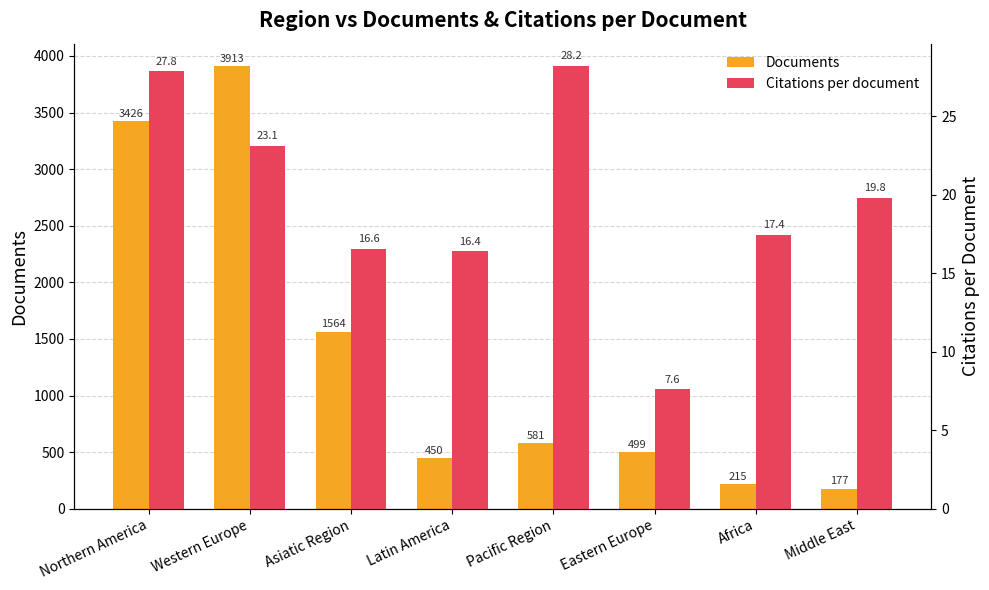

True or false: Documents has a value of 1564.0 at Asiatic Region.

True